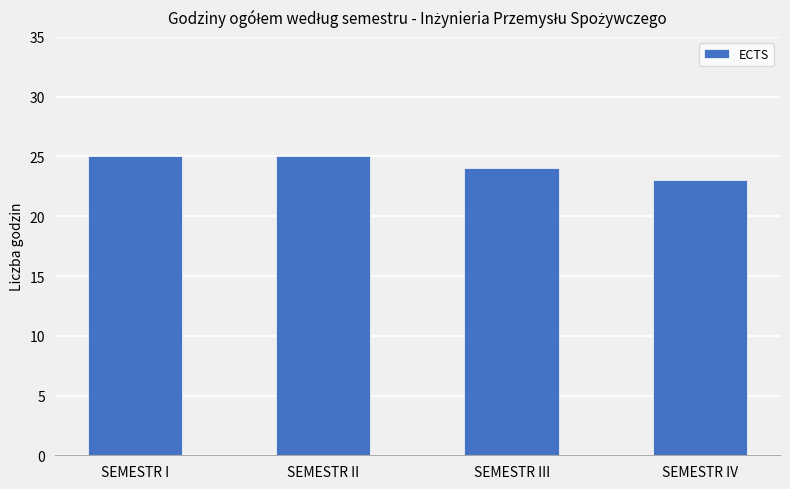

What is the sum of all values?

97